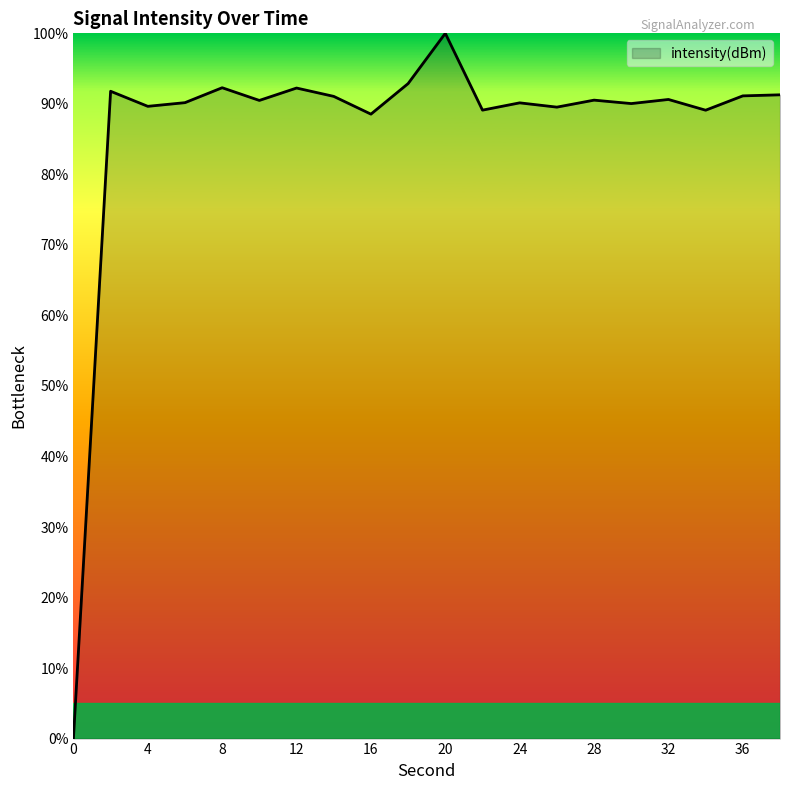

What is the greatest value displayed?

100.0